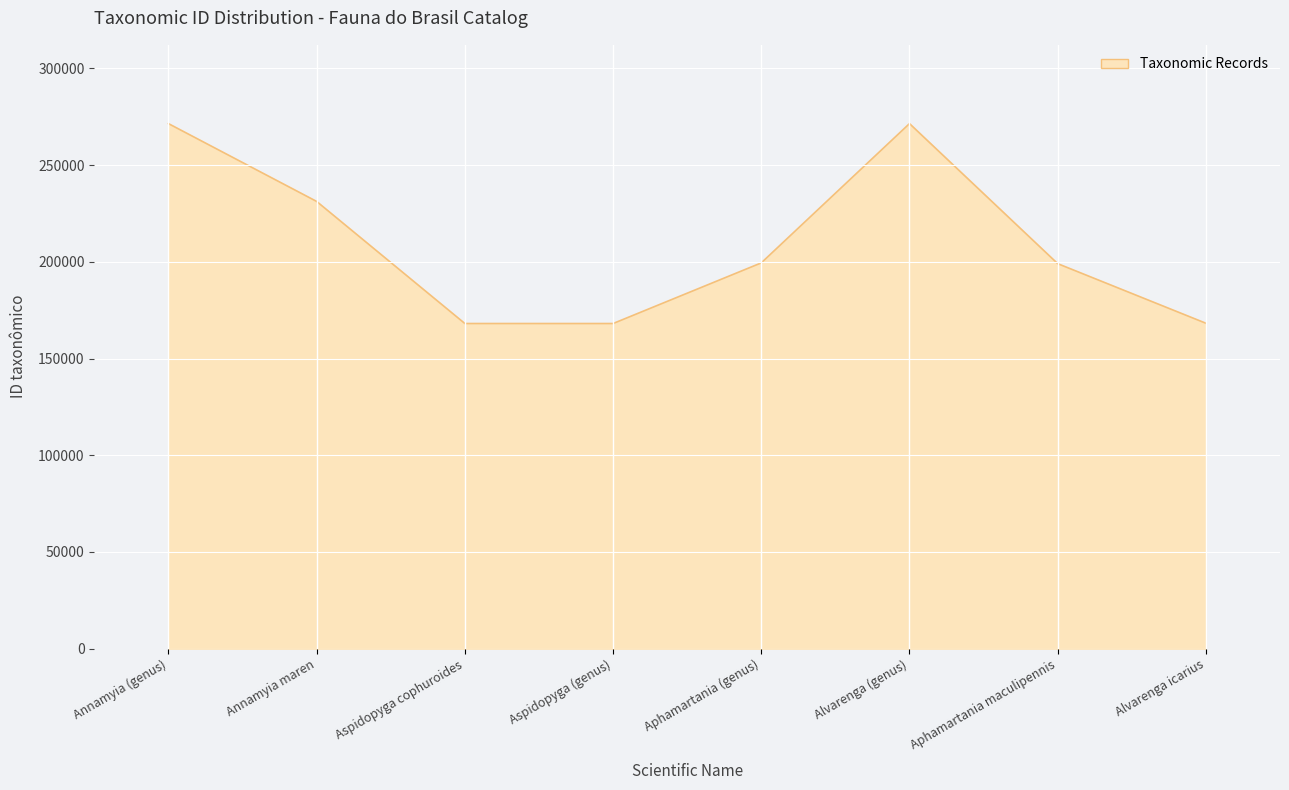

The chart shows a value of 271439 at Annamyia (genus). True or false?

True